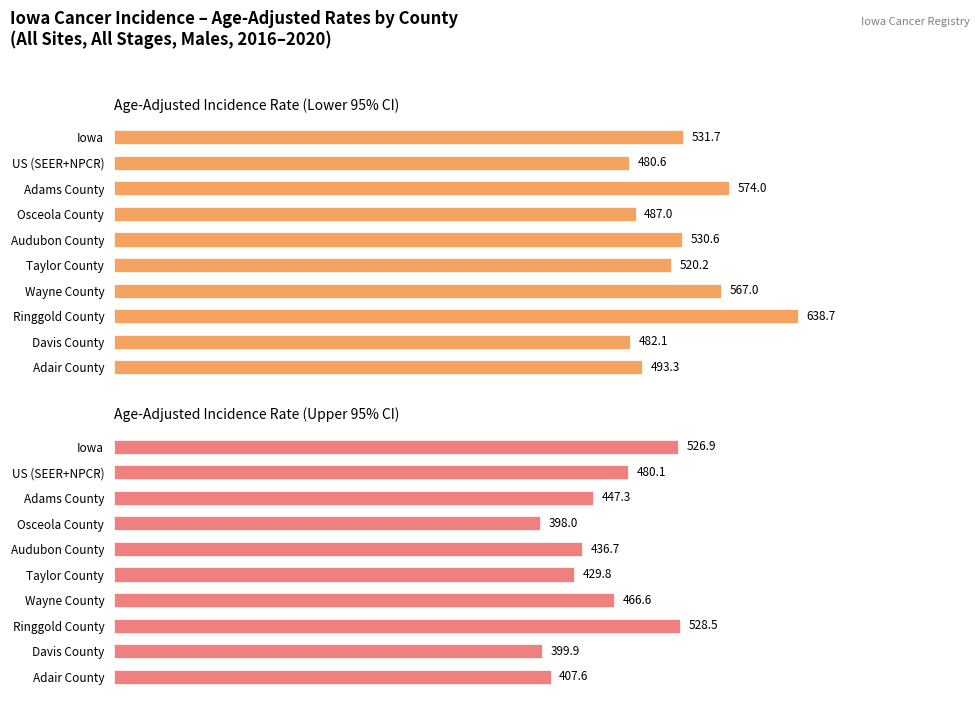

Is the value of Age-Adjusted Incidence Rate (Lower CI) at Ringgold County greater than the value of Age-Adjusted Incidence Rate at Audubon County?

No